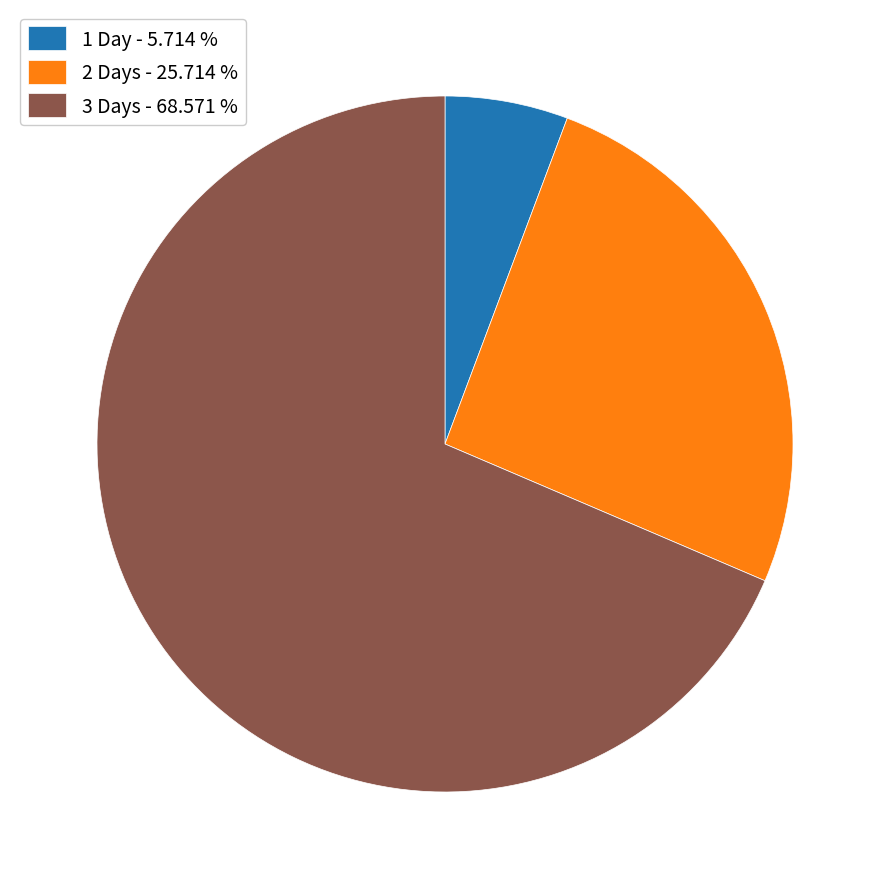

Which category has the biggest portion of the pie?

3 Days - 68.571 %